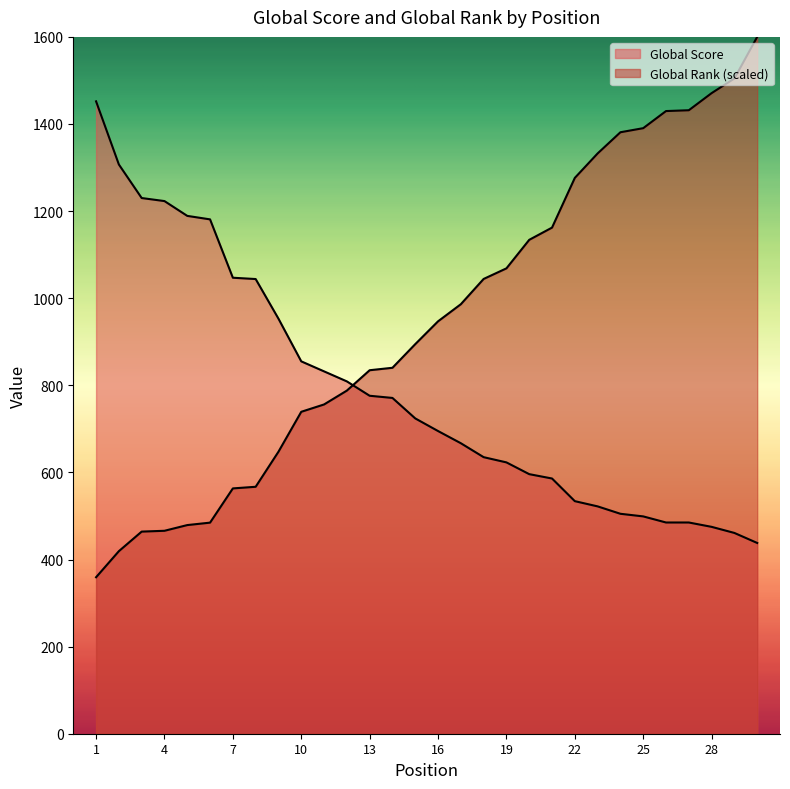

True or false: Global Rank has a value of 1332.4 at 23.

True